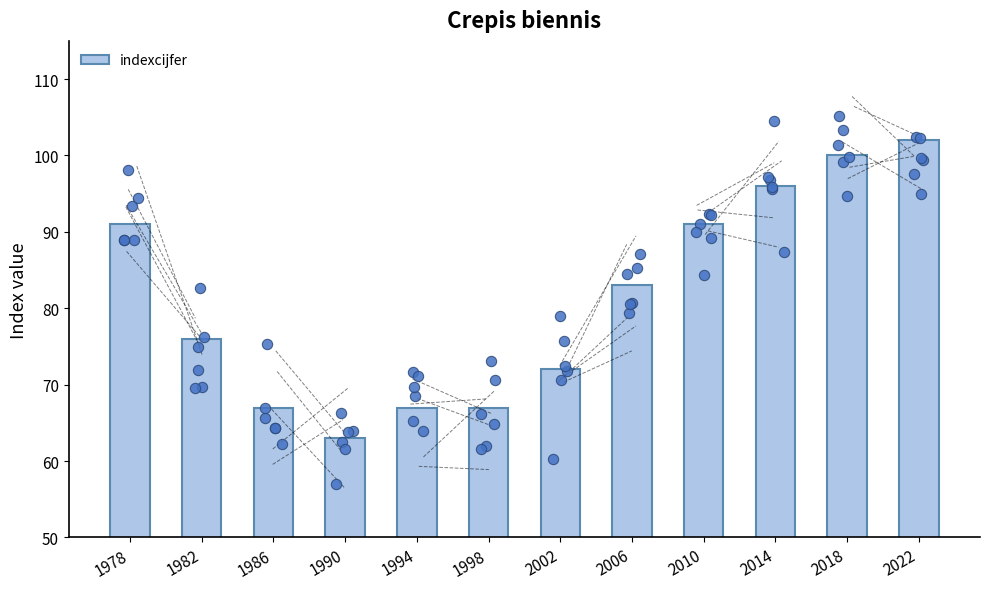

Which has a higher value, 2018 or 2002?

2018